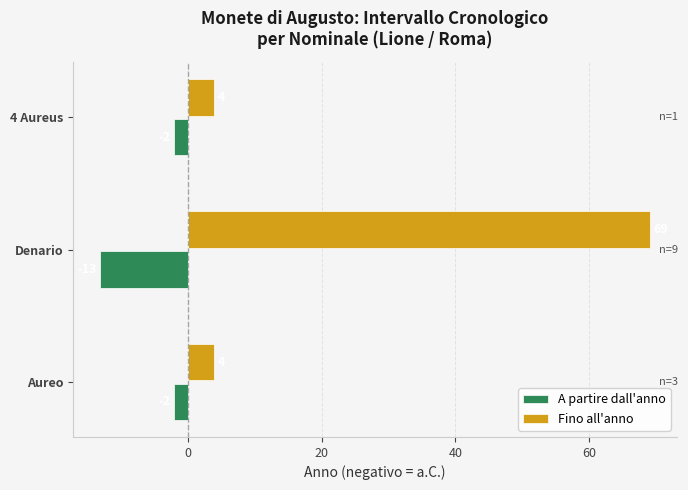

At Denario, list the series in order from smallest to largest.

A partire dall'anno, Fino all'anno